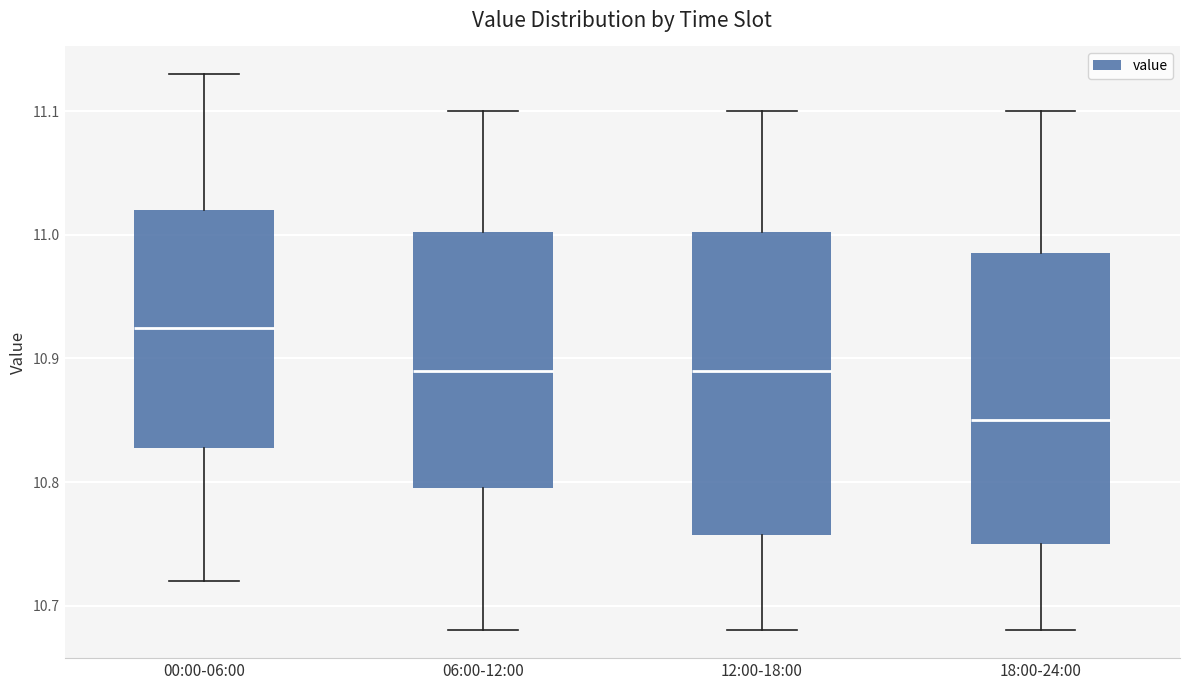

Where does the median line of the box for 18:00-24:00 sit on the y-axis? The values are not printed on the chart, so give them approximately, as read against the axis.

10.85